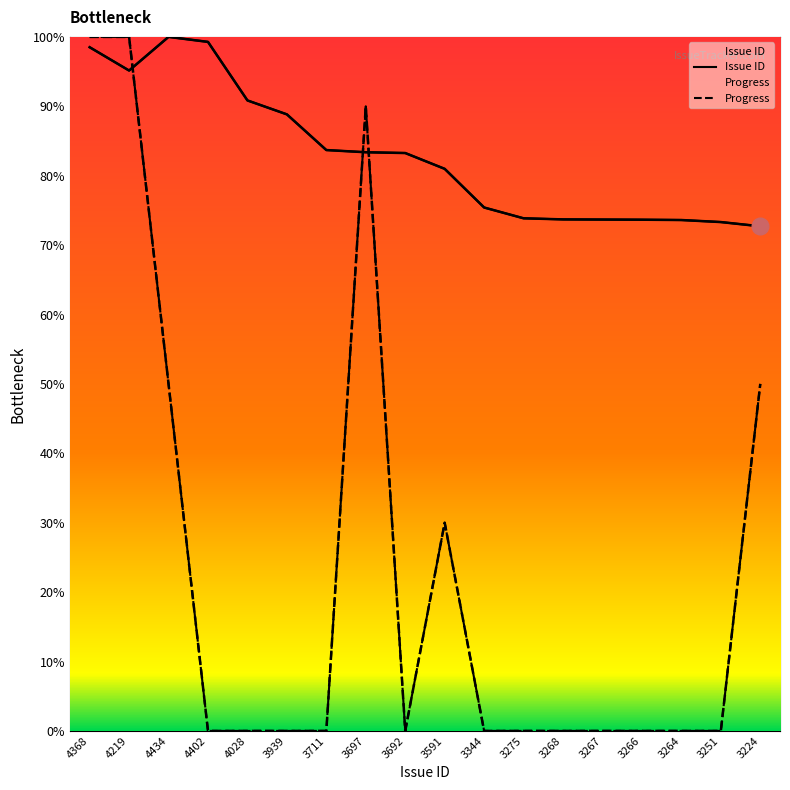

What are all the series names shown in the legend?

Issue ID, Progress